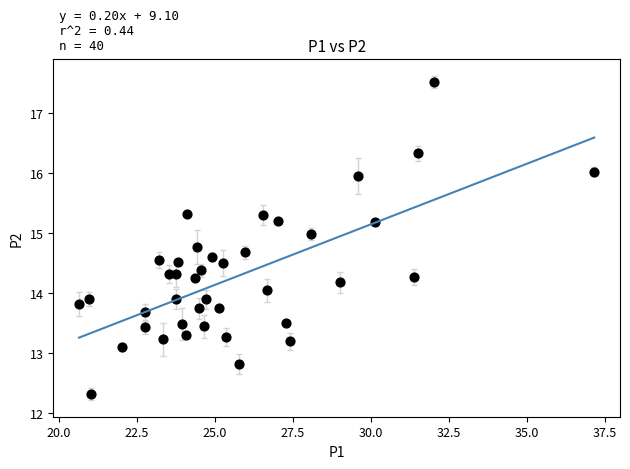

What is the range of X values (max minus min)?

16.5